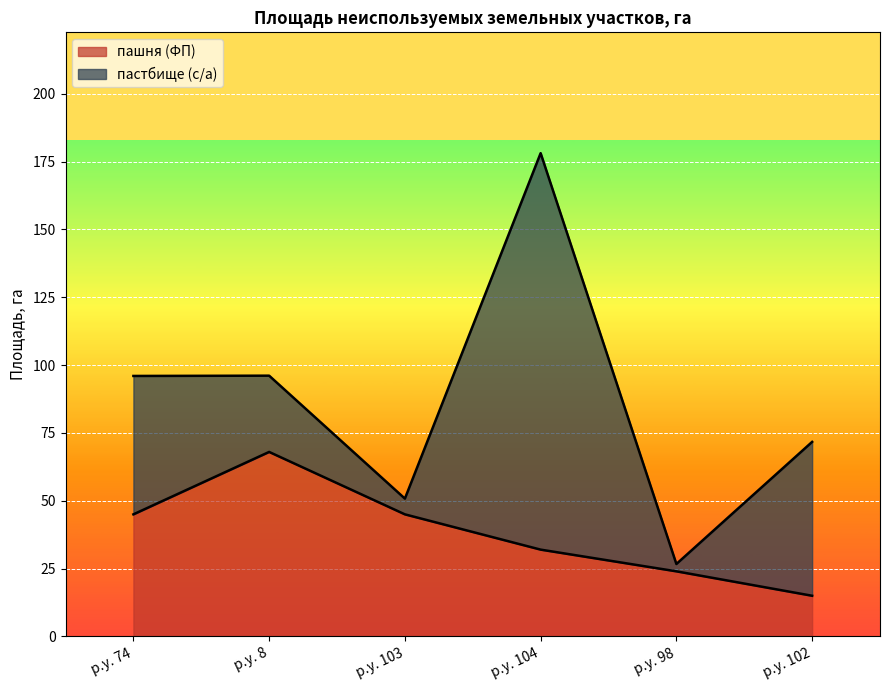

The value at р.у. 8 is 68. True or false?

True